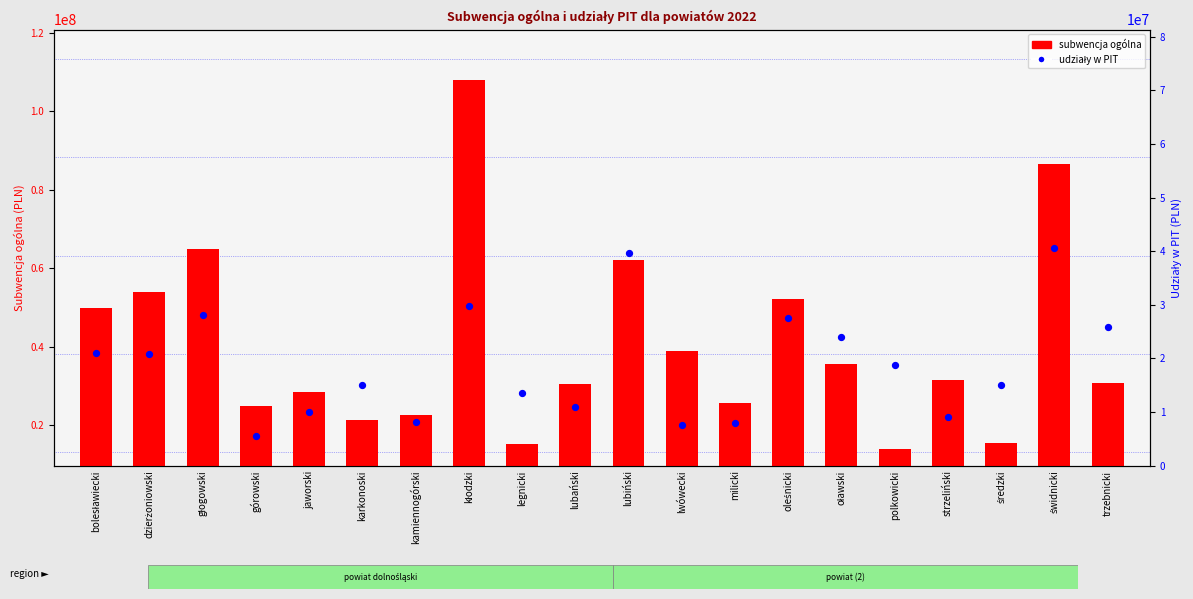

At how many categories does at least one series exceed 36588757?

8